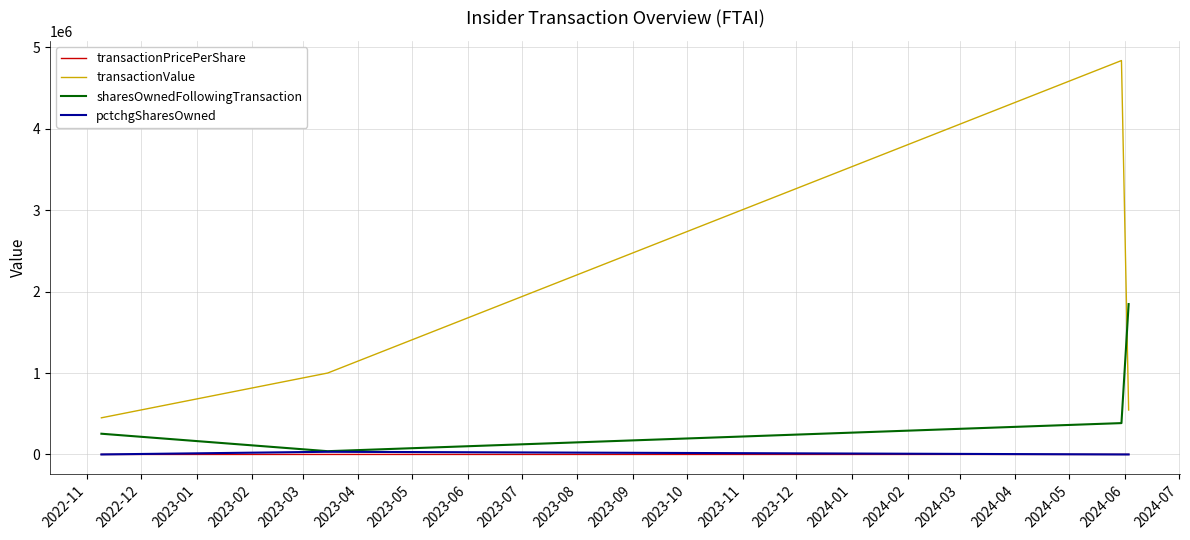

What is the greatest value displayed?

4838000.0